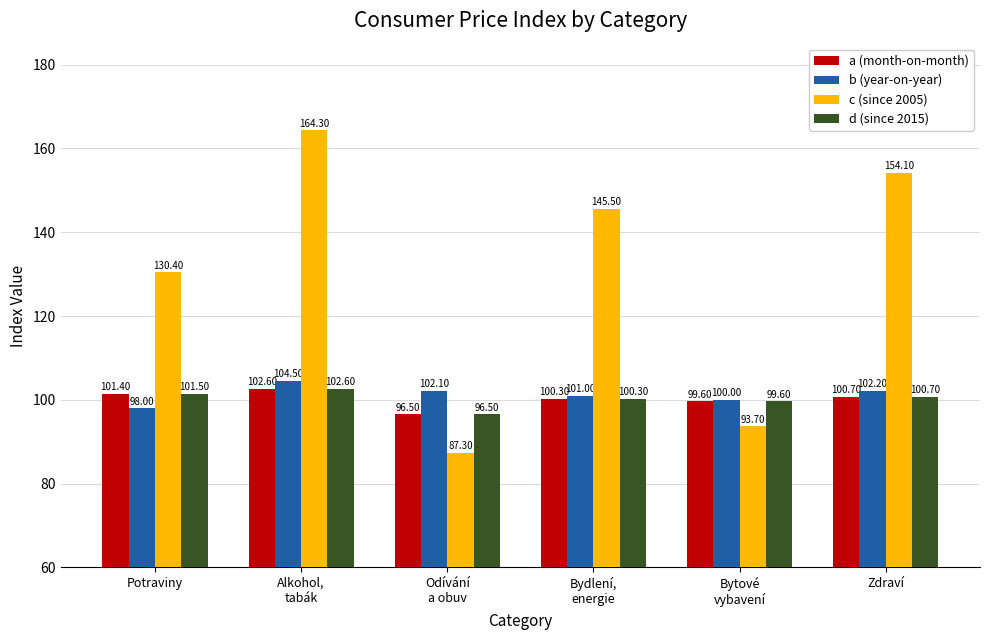

What is the label of the 6th bar from the right?

Potraviny